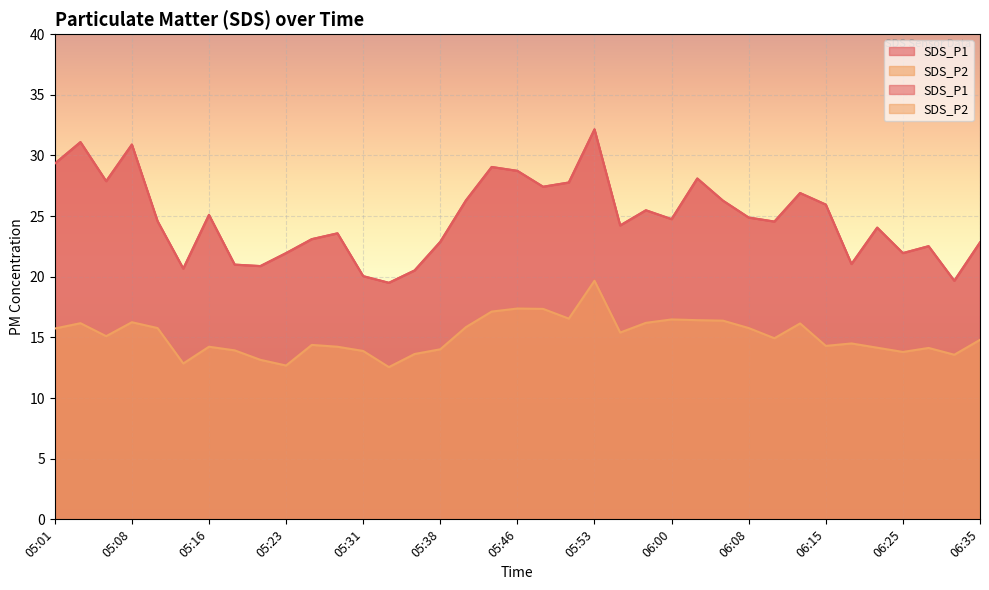

How many interior local peaks does the SDS_P2 series have?

10